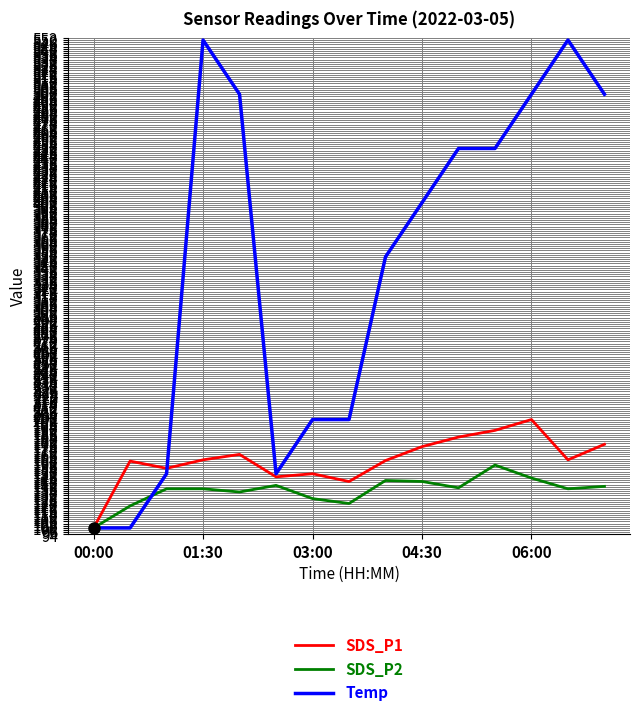

In SDS_P1, how many points are higher than both neighbors (excluding endpoints)?

4